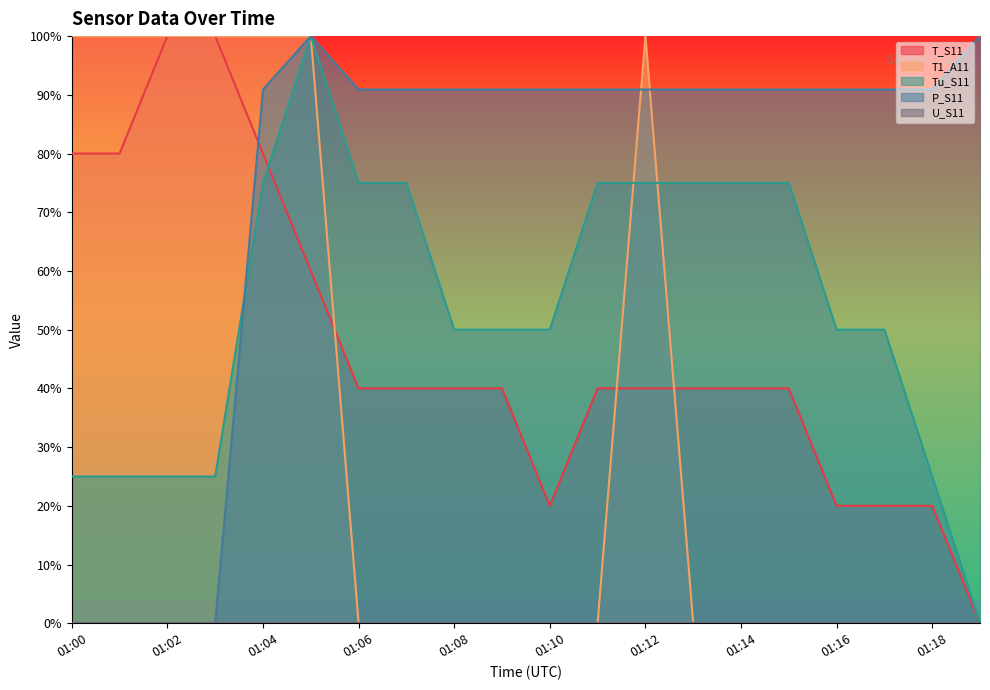

List the labels in order of T1_A11 value, largest first.

01:00, 01:01, 01:02, 01:03, 01:04, 01:05, 01:12, 01:06, 01:07, 01:08, 01:09, 01:10, 01:11, 01:13, 01:14, 01:15, 01:16, 01:17, 01:18, 01:19